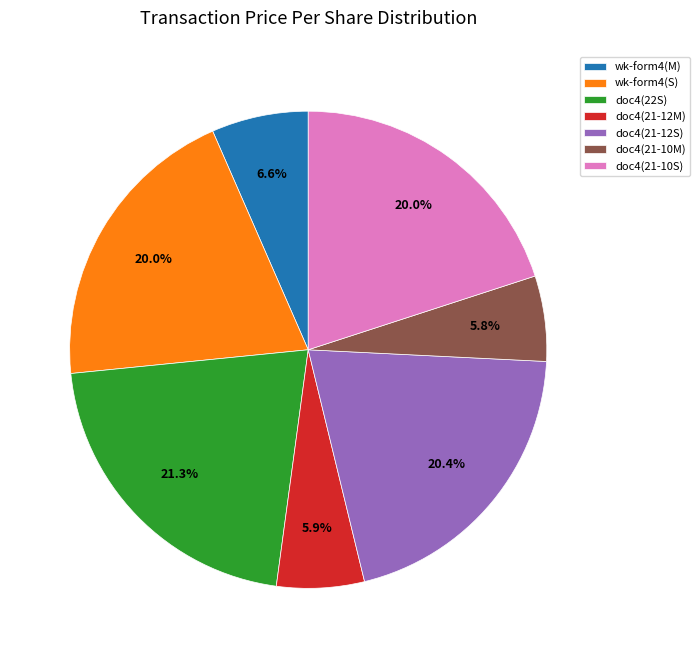

Which category has the biggest portion of the pie?

doc4(22S)